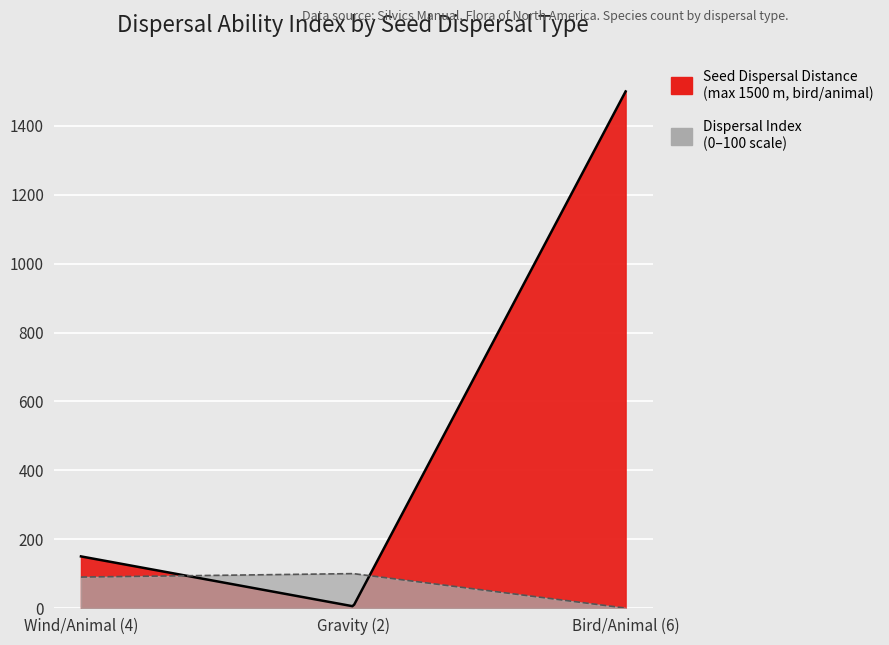

Which series has the largest range (max minus min)?

Seed Dispersal Distance